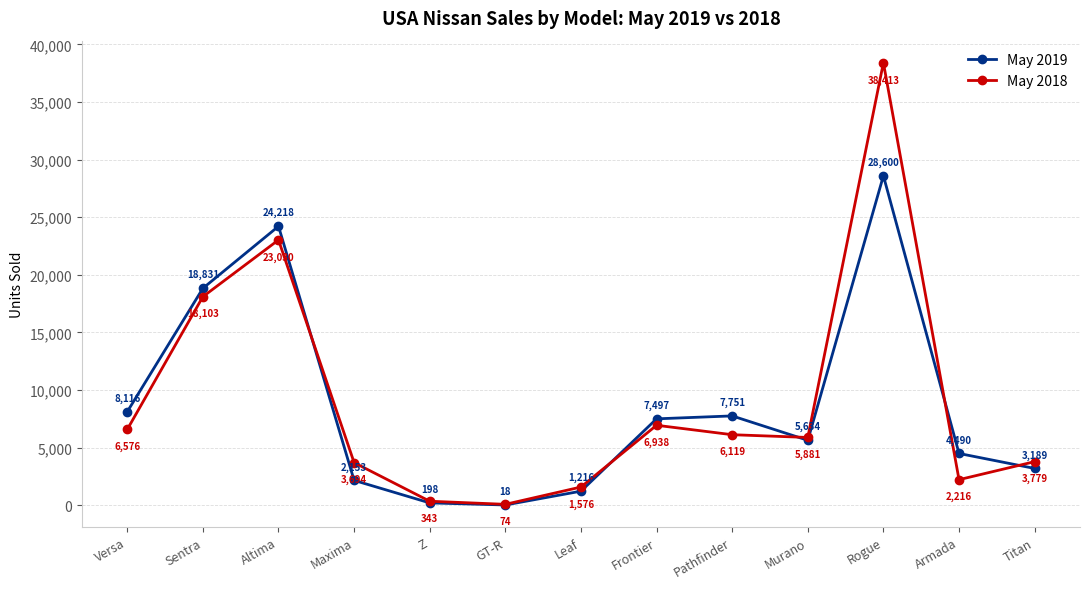

What is the average value of the May 2019 series?

8609